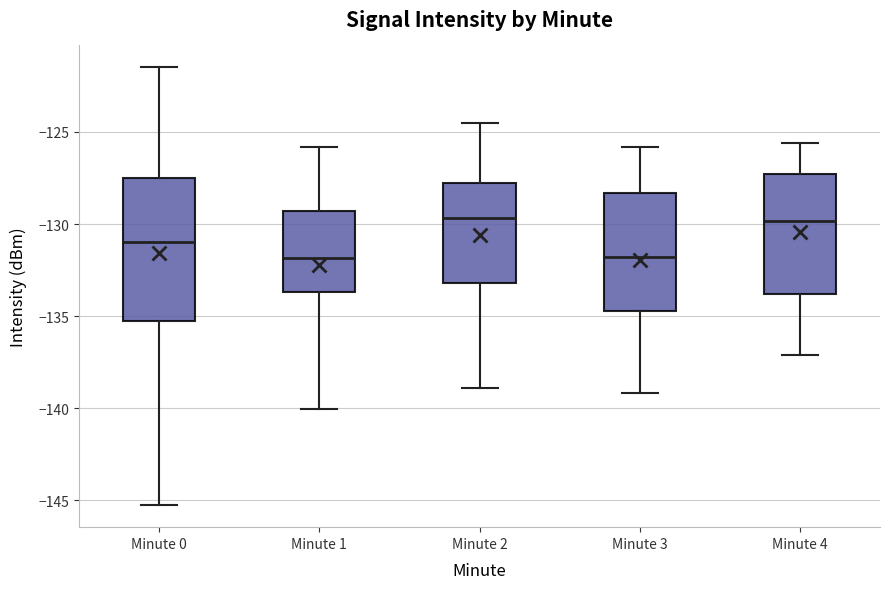

Reading left to right, read every box against the y-axis: the position of its median line, the range the box covers, and the ends of its whiskers. The values are not printed on the chart, so give them approximately, as read against the axis.

Minute 0: median -131.0, box -135.5 to -127.5, whiskers -145.5 to -121.5
Minute 1: median -132.0, box -133.5 to -129.5, whiskers -140.0 to -126.0
Minute 2: median -129.5, box -133.0 to -128.0, whiskers -139.0 to -124.5
Minute 3: median -132.0, box -134.5 to -128.5, whiskers -139.0 to -126.0
Minute 4: median -130.0, box -134.0 to -127.5, whiskers -137.0 to -125.5